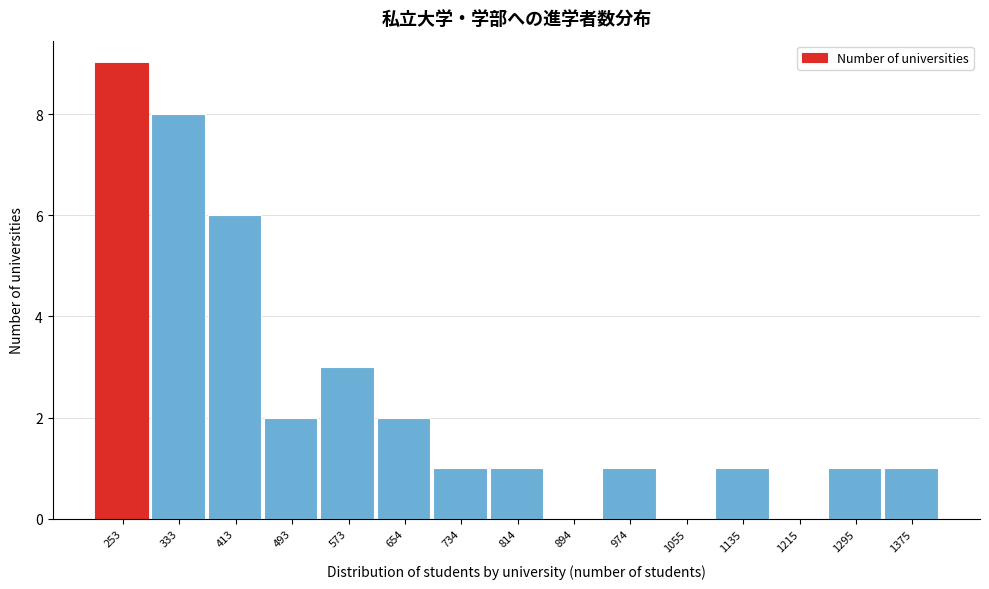

Reading left to right, extract all data points from this chart.

253=9	333=8	413=6	493=2	573=3	654=2	734=1	814=1	894=0	974=1	1055=0	1135=1	1215=0	1295=1	1375=1